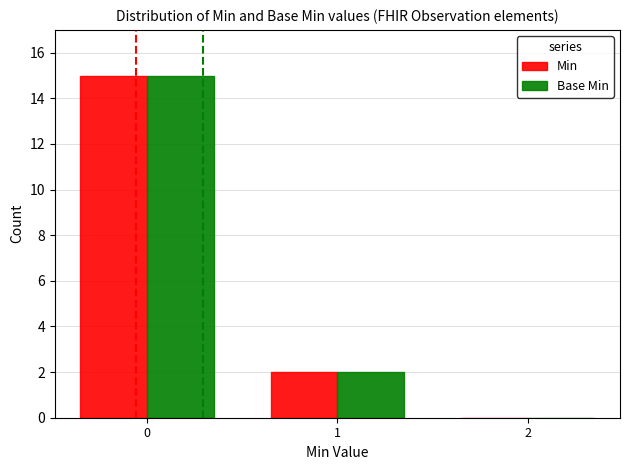

What is the maximum value shown in the chart?

15